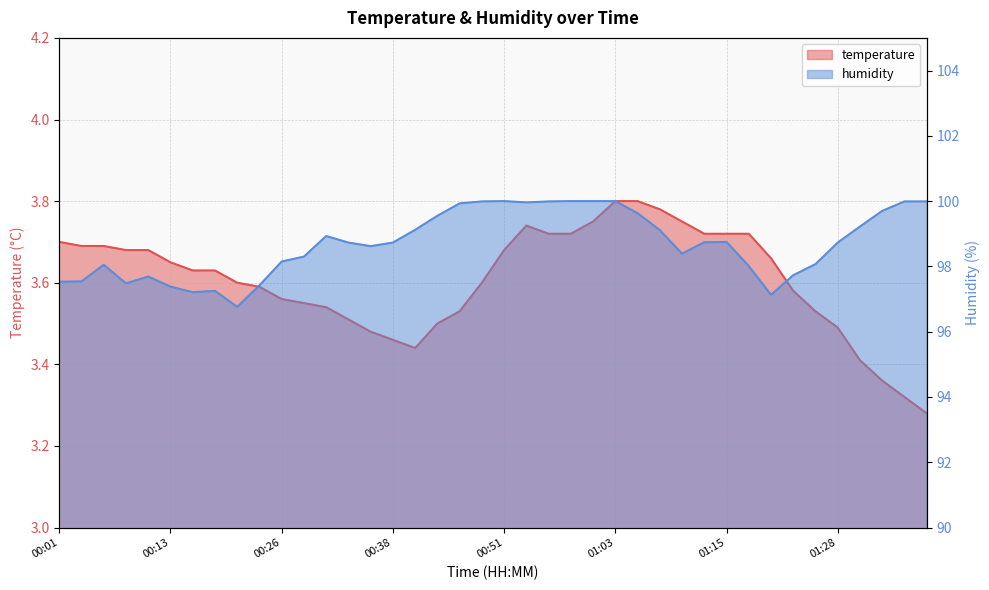

Which series changed the most between 00:43 and 00:48?

humidity